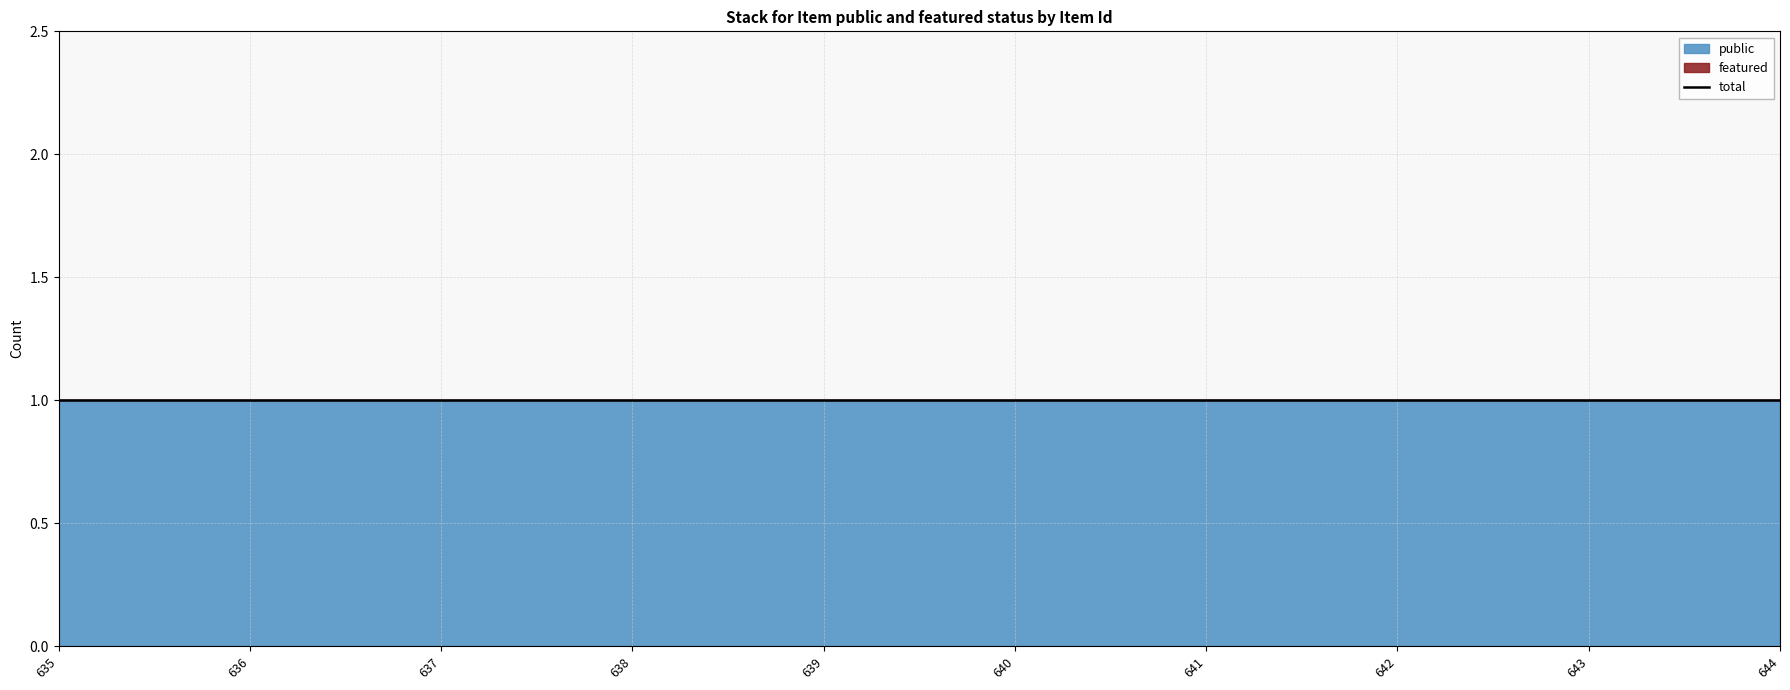

Between 643 and 642, which is larger?

643